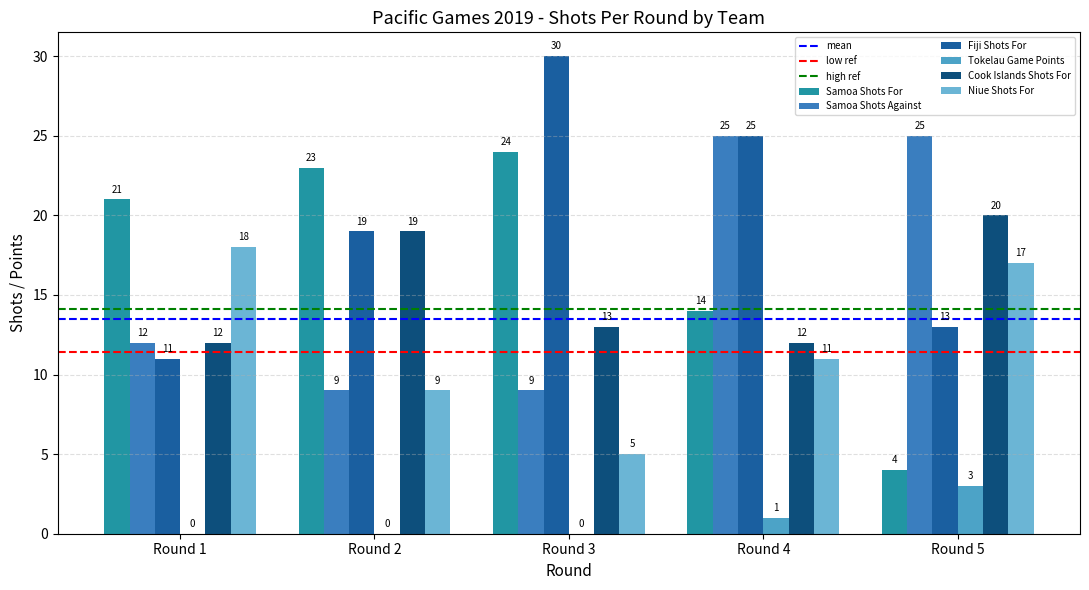

How many series are shown in this chart?

6